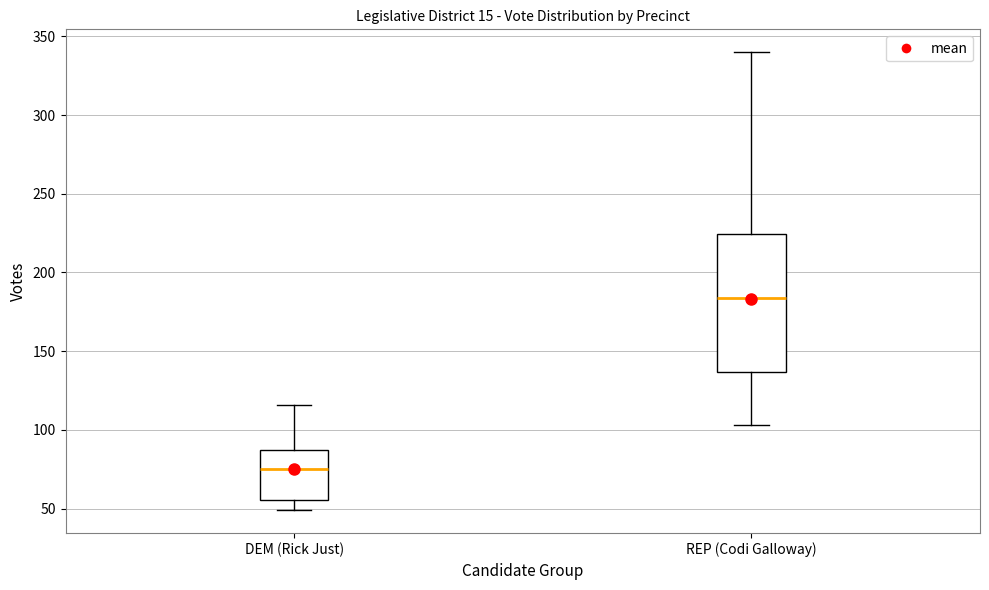

Reading left to right, read every box against the y-axis: the position of its median line, the range the box covers, and the ends of its whiskers. The values are not printed on the chart, so give them approximately, as read against the axis.

DEM (Rick Just): median 75, box 55 to 85, whiskers 50 to 115
REP (Codi Galloway): median 185, box 135 to 225, whiskers 105 to 340